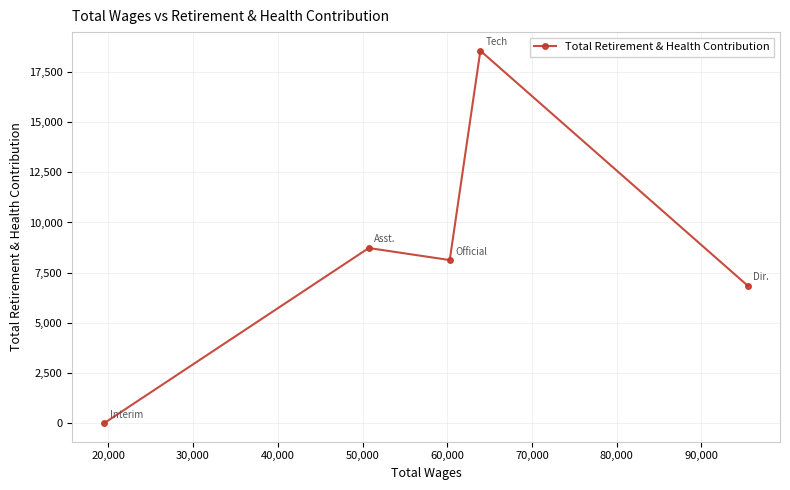

Does the chart display data point markers on the line(s)?

Yes